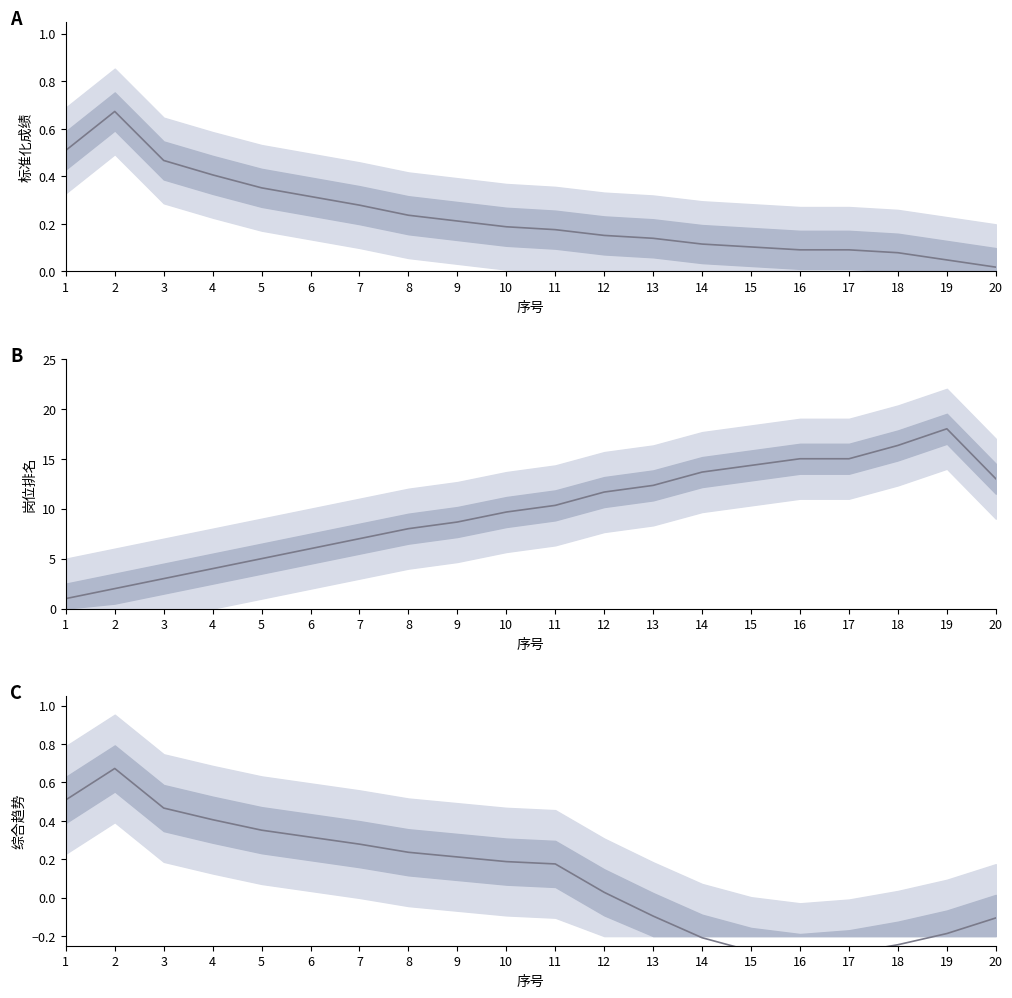

How many lines are shown in the chart?

3